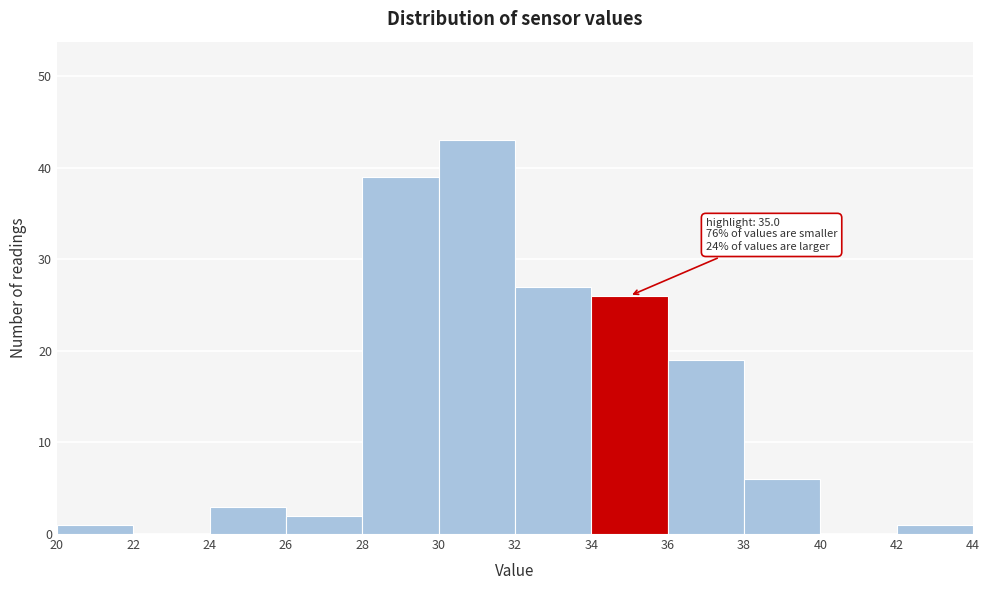

Which range on the x-axis has the tallest bar?

30 to 32